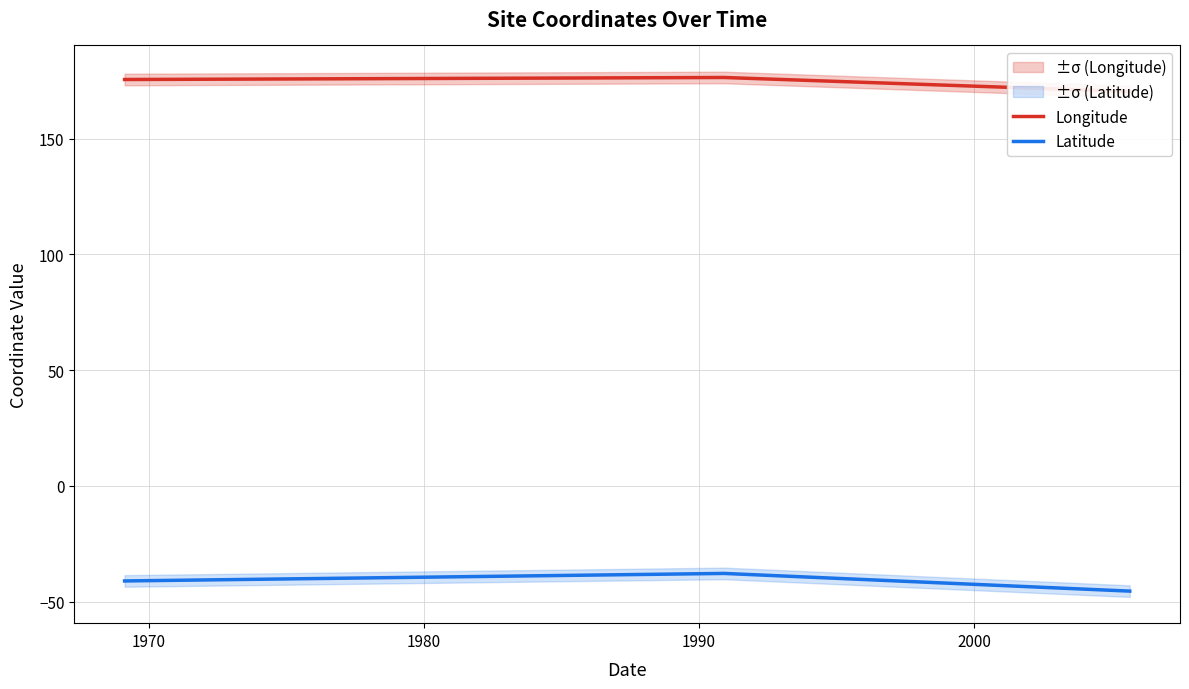

Count the number of data series in this chart.

2